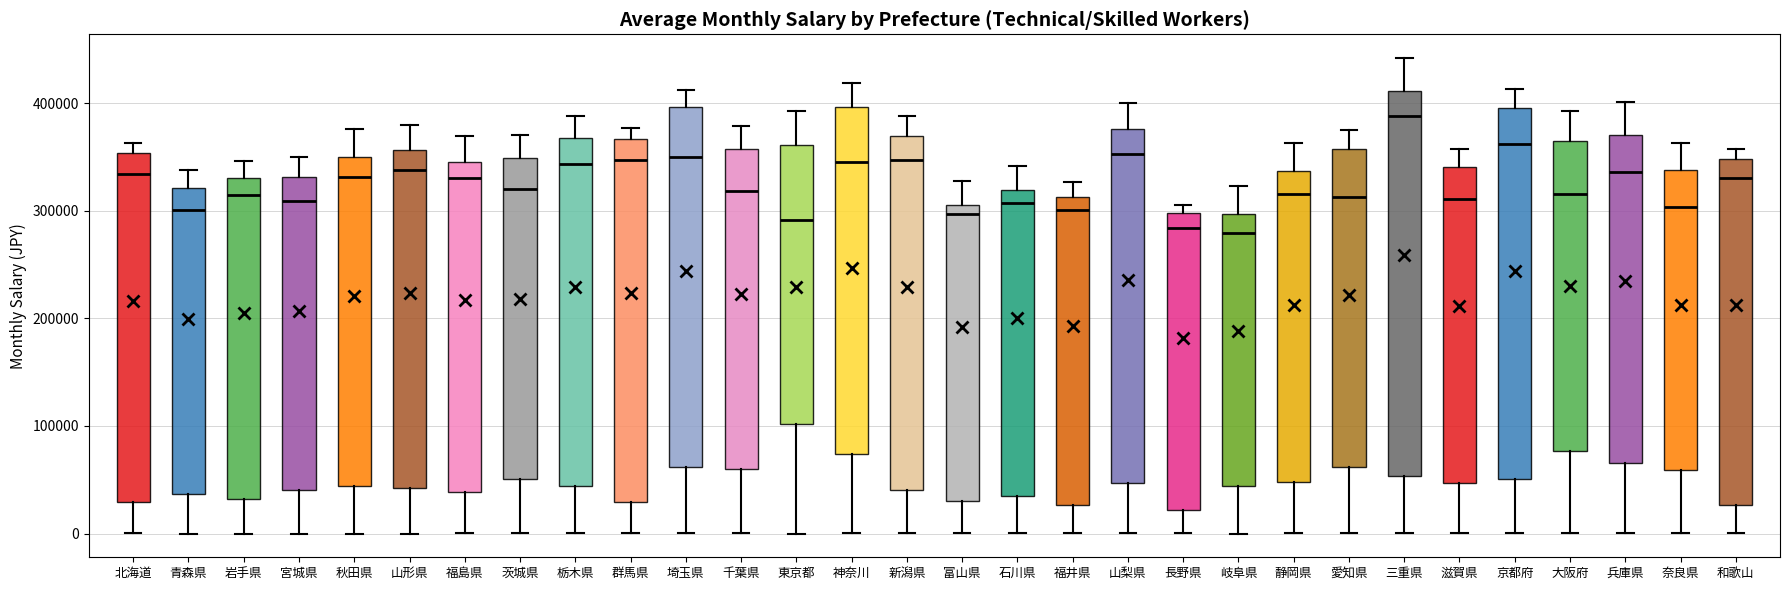

Reading left to right, read every box against the y-axis: the position of its median line, the range the box covers, and the ends of its whiskers. The values are not printed on the chart, so give them approximately, as read against the axis.

北海道: median 330000, box 30000 to 350000, whiskers 0 to 360000
青森県: median 300000, box 40000 to 320000, whiskers 0 to 340000
岩手県: median 310000, box 30000 to 330000, whiskers 0 to 350000
宮城県: median 310000, box 40000 to 330000, whiskers 0 to 350000
秋田県: median 330000, box 40000 to 350000, whiskers 0 to 380000
山形県: median 340000, box 40000 to 360000, whiskers 0 to 380000
福島県: median 330000, box 40000 to 350000, whiskers 0 to 370000
茨城県: median 320000, box 50000 to 350000, whiskers 0 to 370000
栃木県: median 340000, box 40000 to 370000, whiskers 0 to 390000
群馬県: median 350000, box 30000 to 370000, whiskers 0 to 380000
埼玉県: median 350000, box 60000 to 400000, whiskers 0 to 410000
千葉県: median 320000, box 60000 to 360000, whiskers 0 to 380000
東京都: median 290000, box 100000 to 360000, whiskers 0 to 390000
神奈川: median 350000, box 70000 to 400000, whiskers 0 to 420000
新潟県: median 350000, box 40000 to 370000, whiskers 0 to 390000
富山県: median 300000, box 30000 to 310000, whiskers 0 to 330000
石川県: median 310000, box 30000 to 320000, whiskers 0 to 340000
福井県: median 300000, box 30000 to 310000, whiskers 0 to 330000
山梨県: median 350000, box 50000 to 380000, whiskers 0 to 400000
長野県: median 280000, box 20000 to 300000, whiskers 0 to 310000
岐阜県: median 280000, box 40000 to 300000, whiskers 0 to 320000
静岡県: median 320000, box 50000 to 340000, whiskers 0 to 360000
愛知県: median 310000, box 60000 to 360000, whiskers 0 to 370000
三重県: median 390000, box 50000 to 410000, whiskers 0 to 440000
滋賀県: median 310000, box 50000 to 340000, whiskers 0 to 360000
京都府: median 360000, box 50000 to 400000, whiskers 0 to 410000
大阪府: median 320000, box 80000 to 360000, whiskers 0 to 390000
兵庫県: median 340000, box 70000 to 370000, whiskers 0 to 400000
奈良県: median 300000, box 60000 to 340000, whiskers 0 to 360000
和歌山: median 330000, box 30000 to 350000, whiskers 0 to 360000